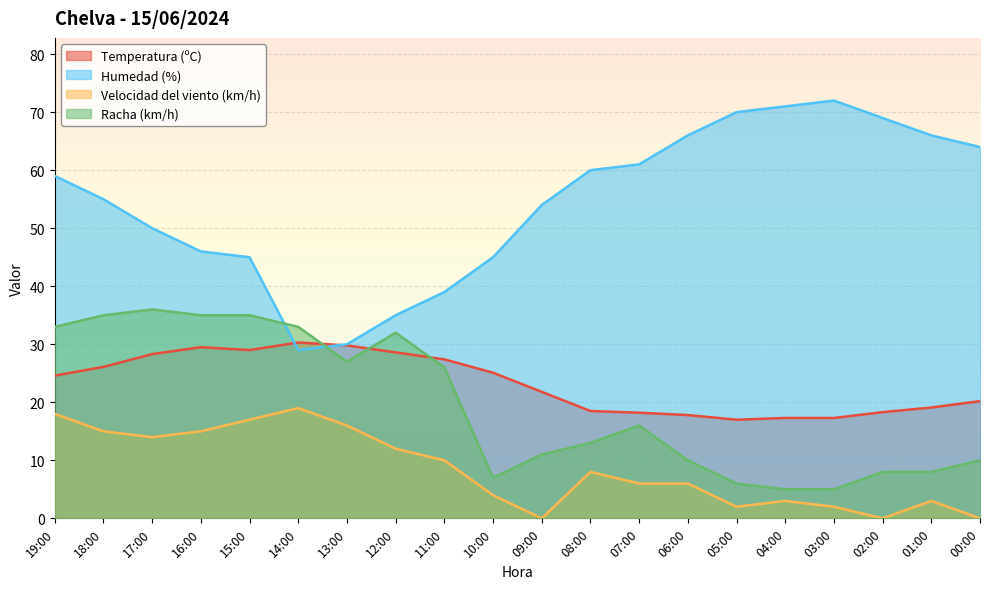

True or false: Racha (km/h) and Velocidad del viento (km/h) intersect in this chart.

False